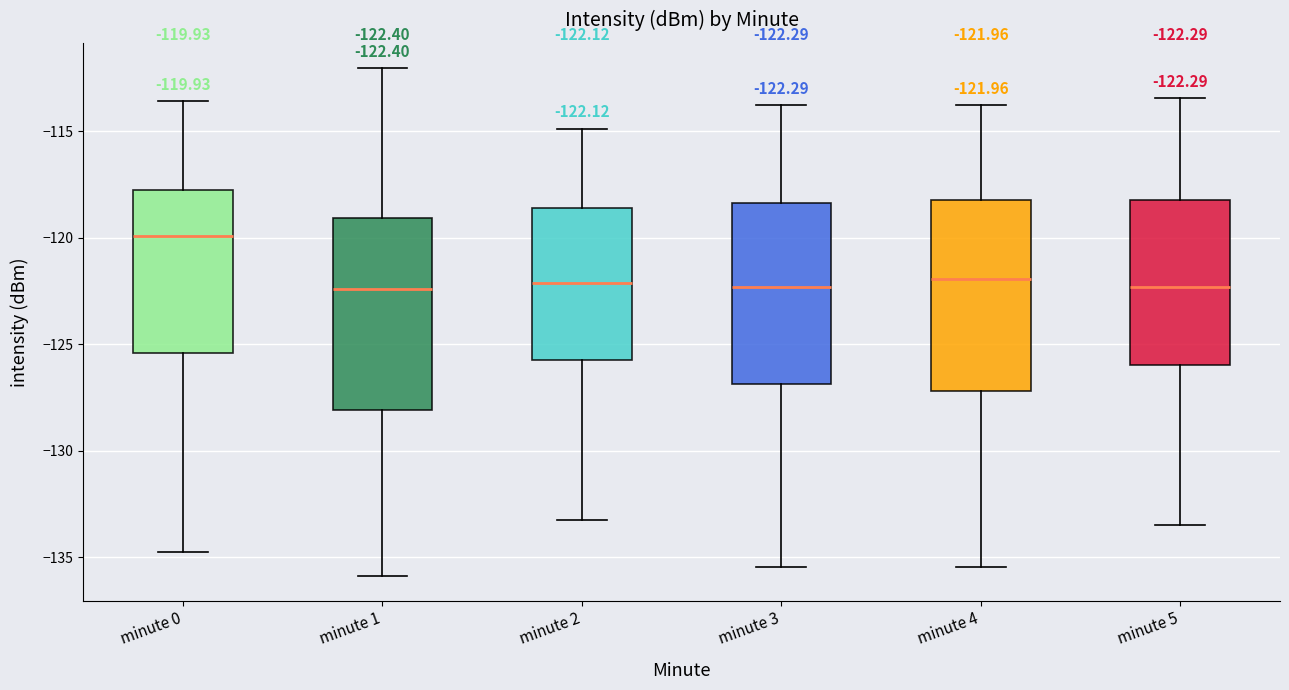

Which box has the highest median line?

minute 0